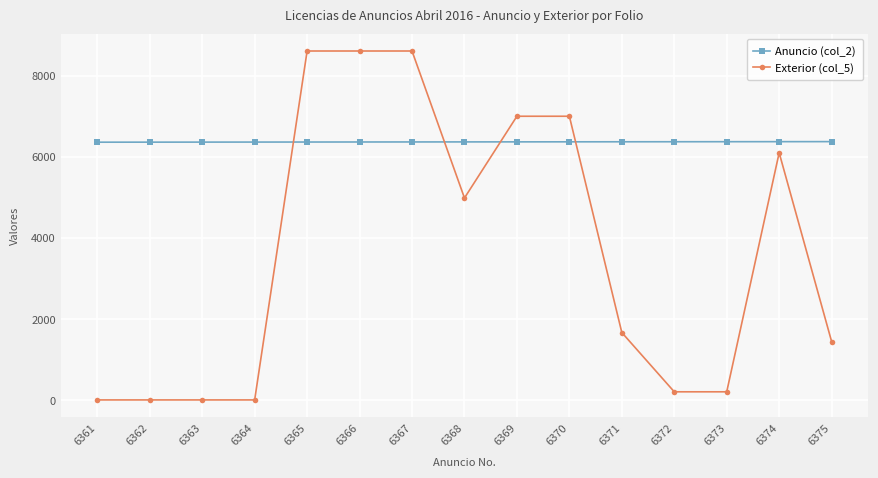

True or false: Anuncio (col_2) has a value of 6370 at 6370.

True